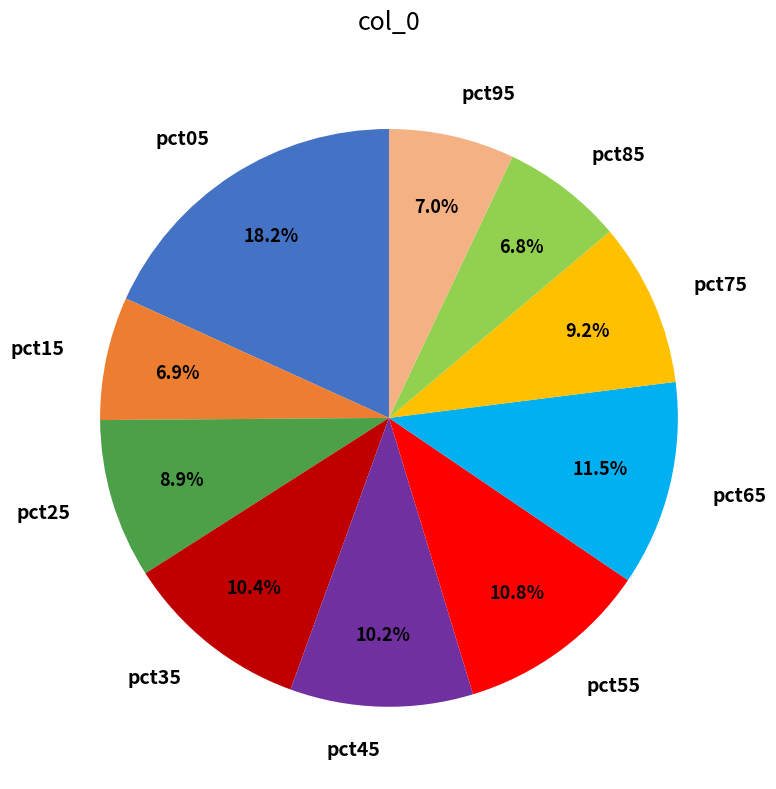

To the nearest percent, what is the difference between the pct05 and pct25 slice percentages?

9%